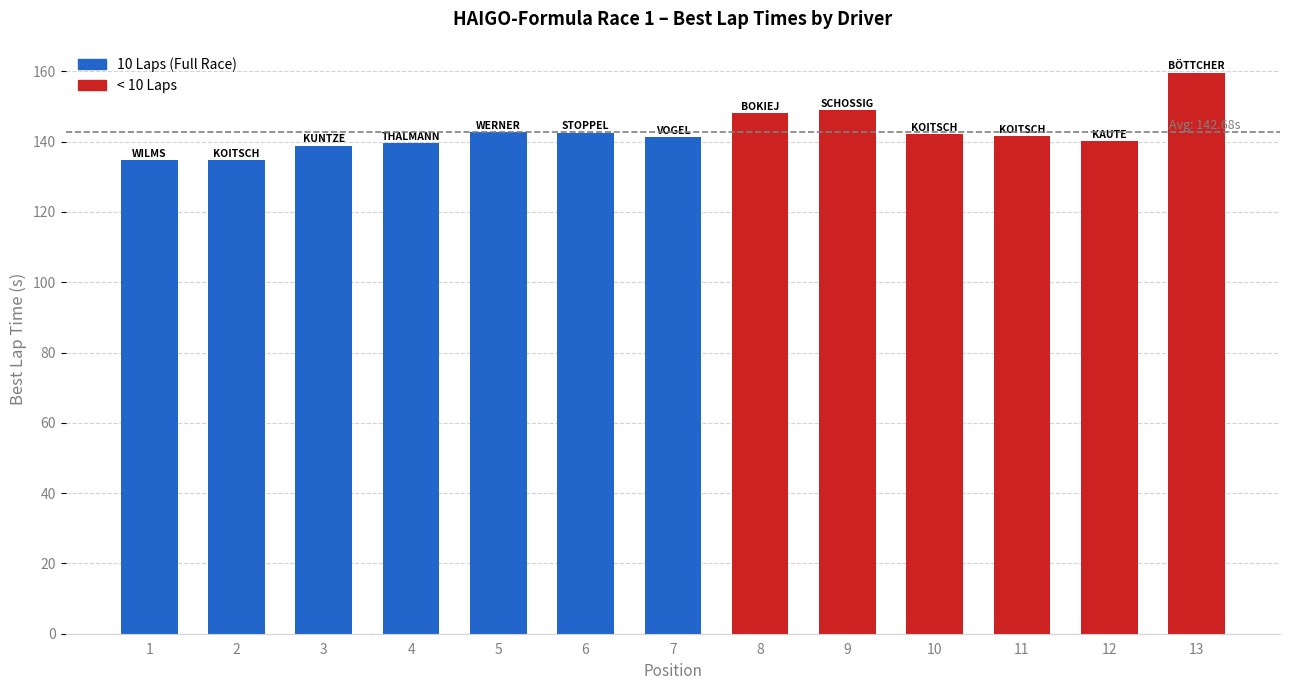

What is the value of the 3rd bar from the left?

138.9